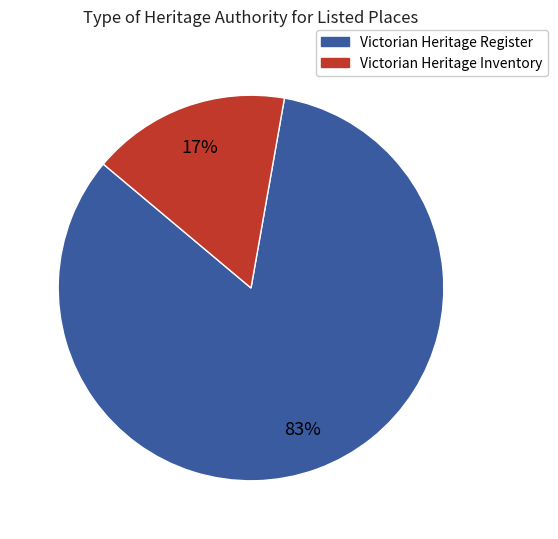

To the nearest percent, what is the average slice percentage?

50%